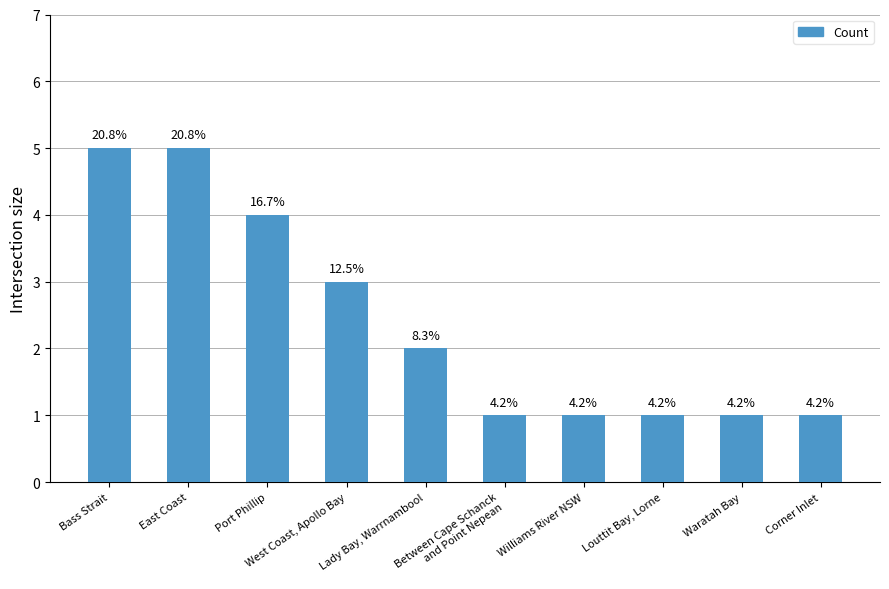

Rank the categories by value from lowest to highest.

Between Cape Schanck
and Point Nepean, Williams River NSW, Louttit Bay, Lorne, Waratah Bay, Corner Inlet, Lady Bay, Warrnambool, West Coast, Apollo Bay, Port Phillip, Bass Strait, East Coast